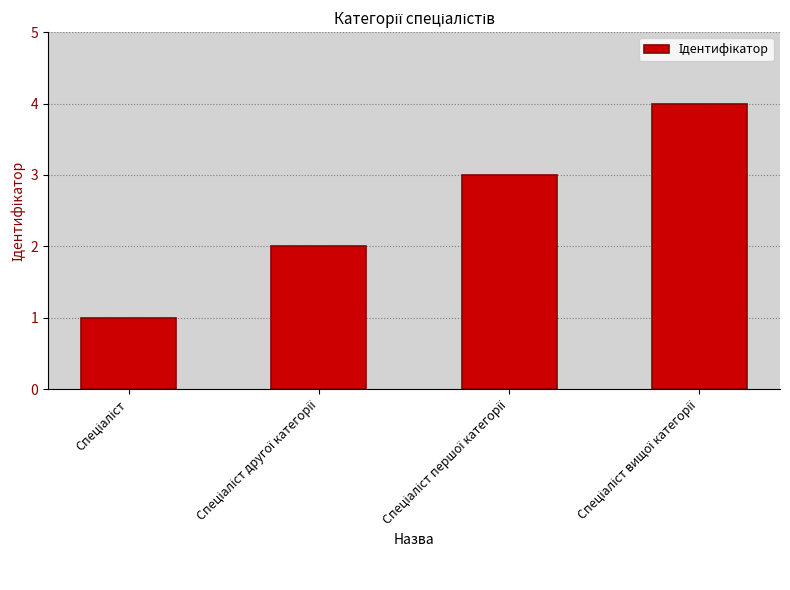

What is the maximum value shown in the chart?

4